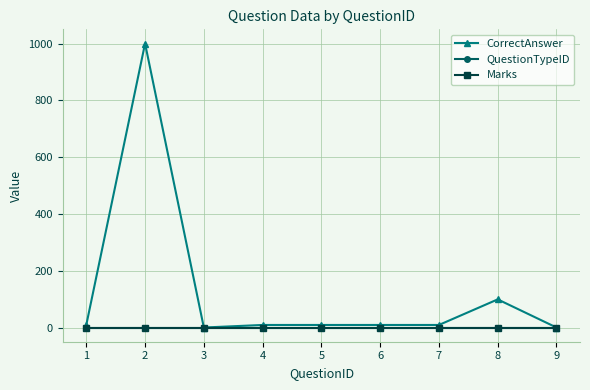

What is the average value of the QuestionTypeID series?

1